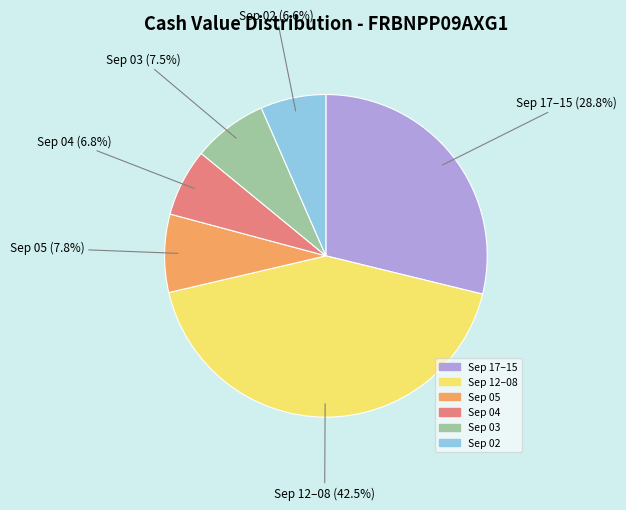

Does any single category account for the majority?

No